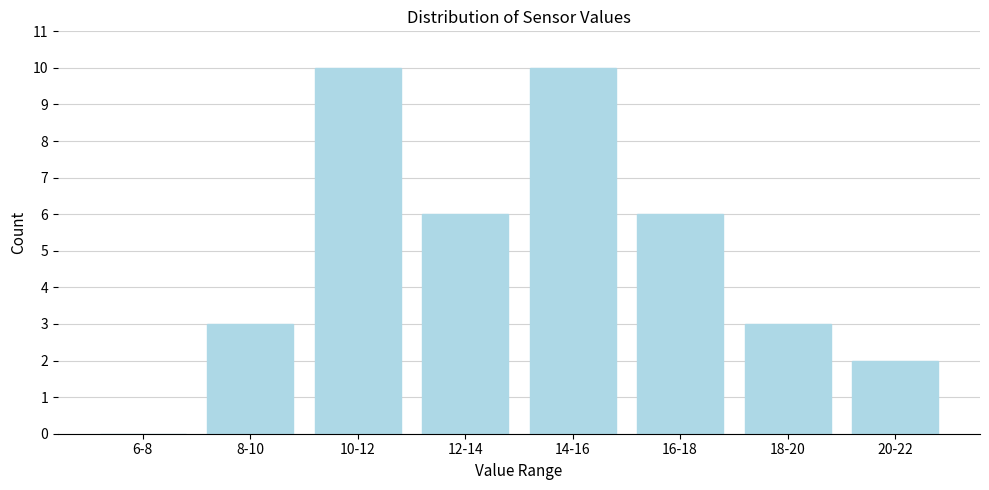

Reading left to right, list all the values displayed in this chart.

6-8=0	8-10=3	10-12=10	12-14=6	14-16=10	16-18=6	18-20=3	20-22=2